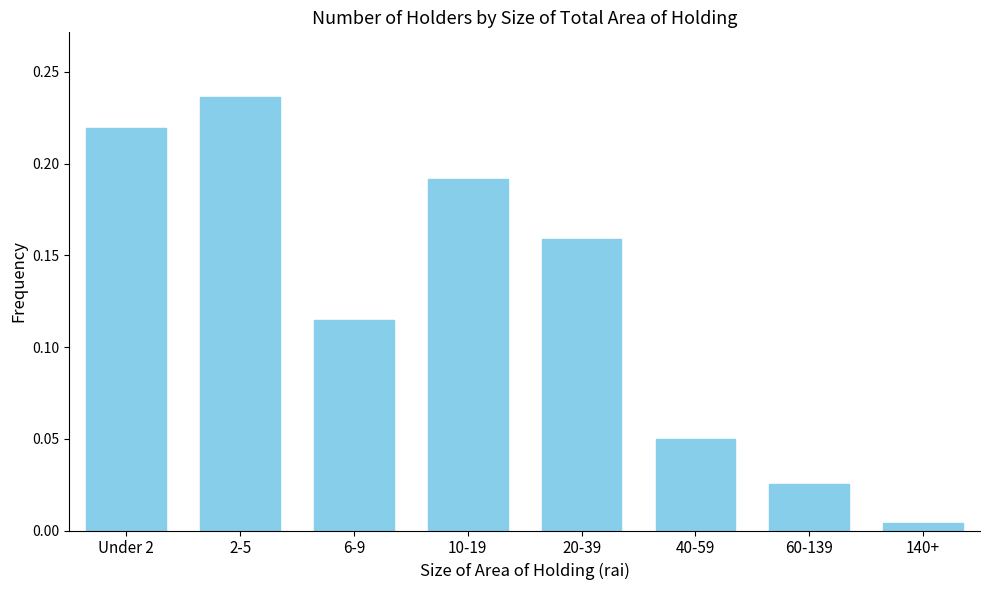

Which has a higher value, 10-19 or 20-39?

10-19